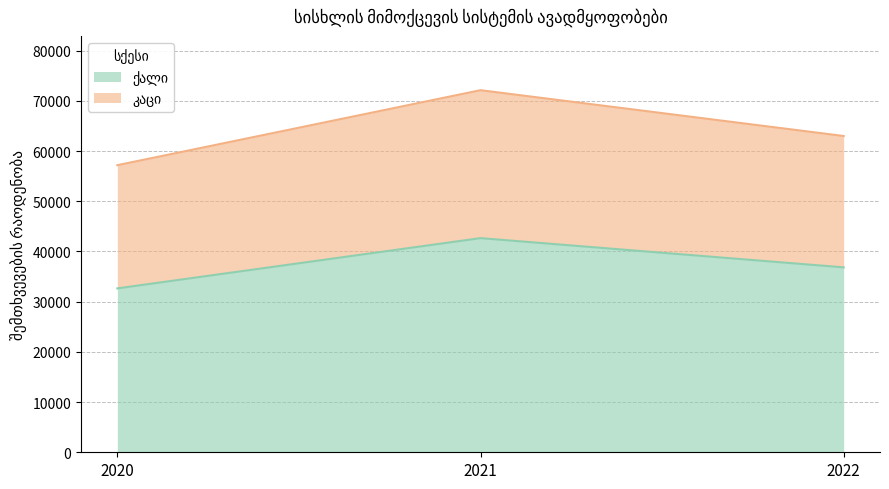

Reading left to right, what are all the values shown in this chart?

ქალი: 32647	42658	36834
კაცი: 57190	72130	63005